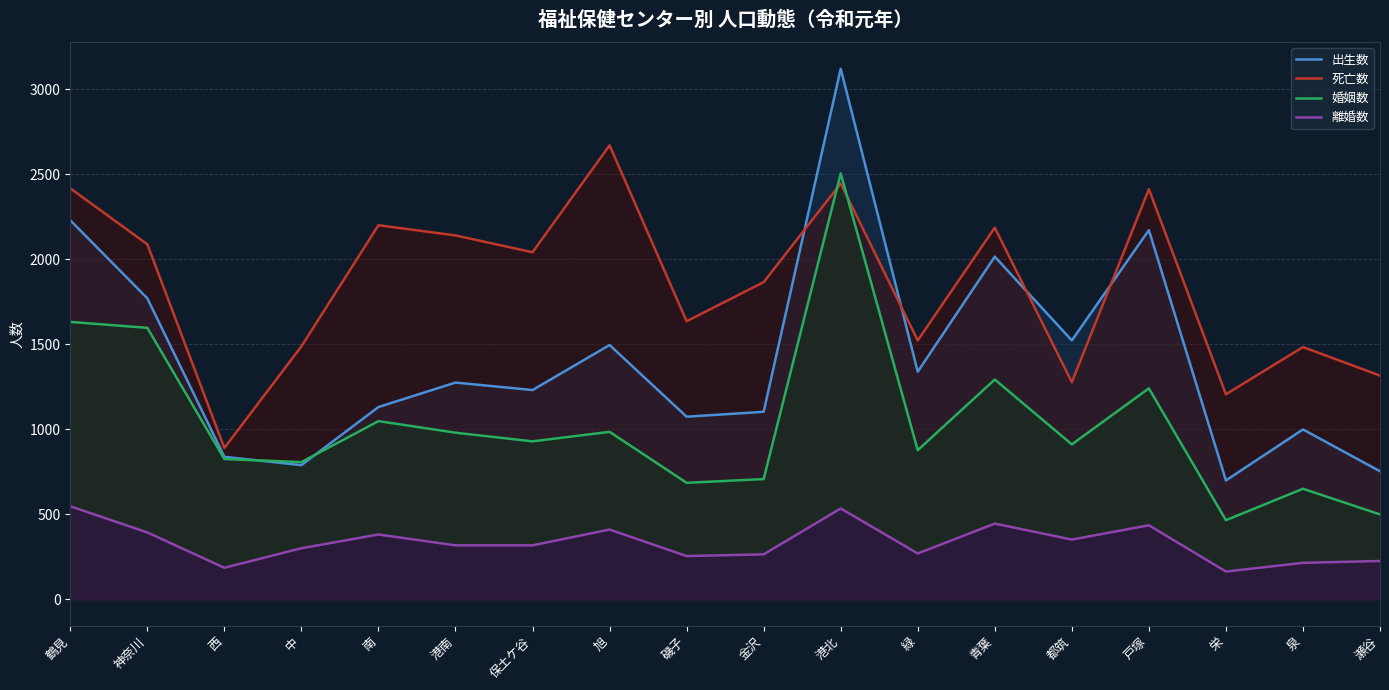

List the labels in order of 婚姻数 value, smallest first.

栄, 瀬谷, 泉, 磯子, 金沢, 中, 西, 緑, 都筑, 保土ケ谷, 港南, 旭, 南, 戸塚, 青葉, 神奈川, 鶴見, 港北